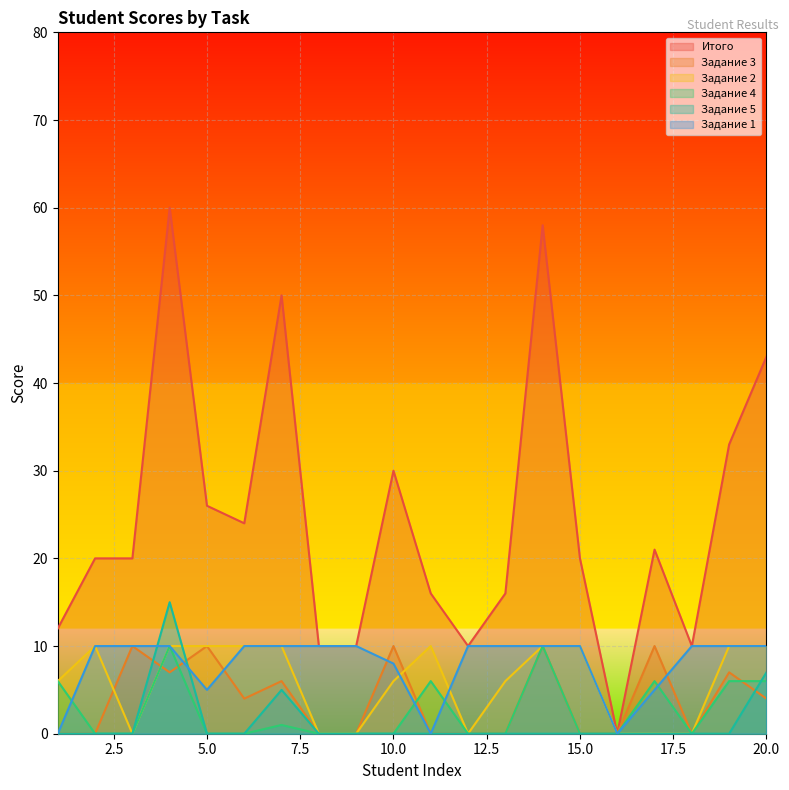

At which label does Задание 4 reach its peak?

4